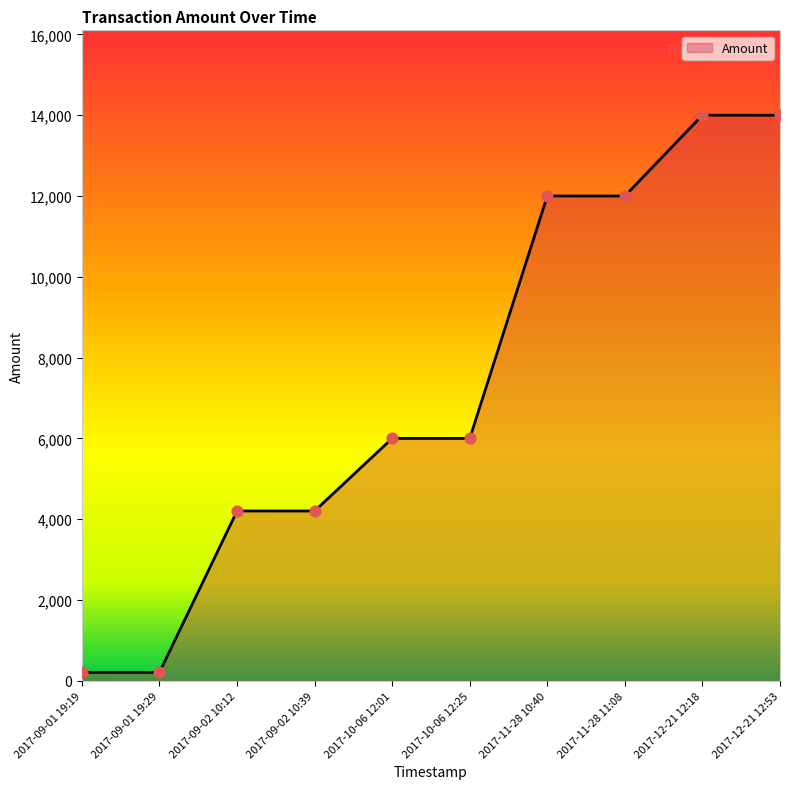

Which has a higher value, 2017-10-06 12:25 or 2017-09-02 10:39?

2017-10-06 12:25